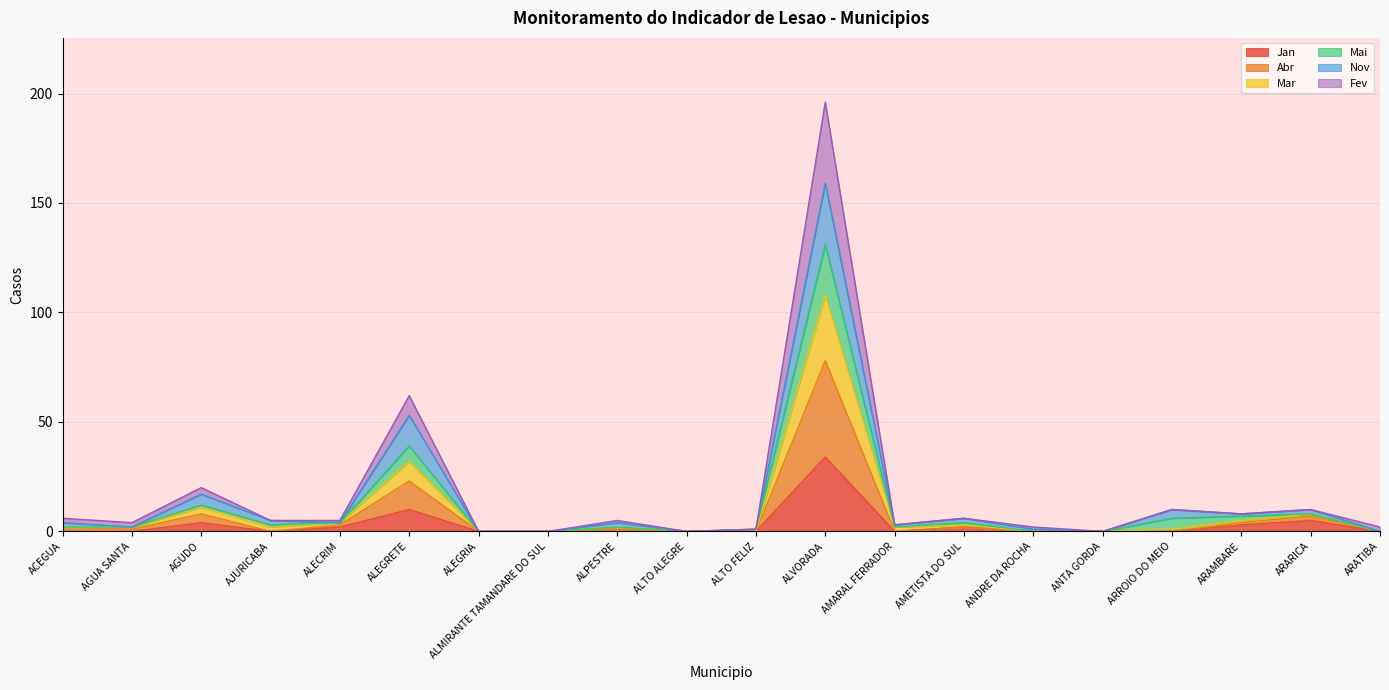

How many interior local peaks does the Mai series have?

7